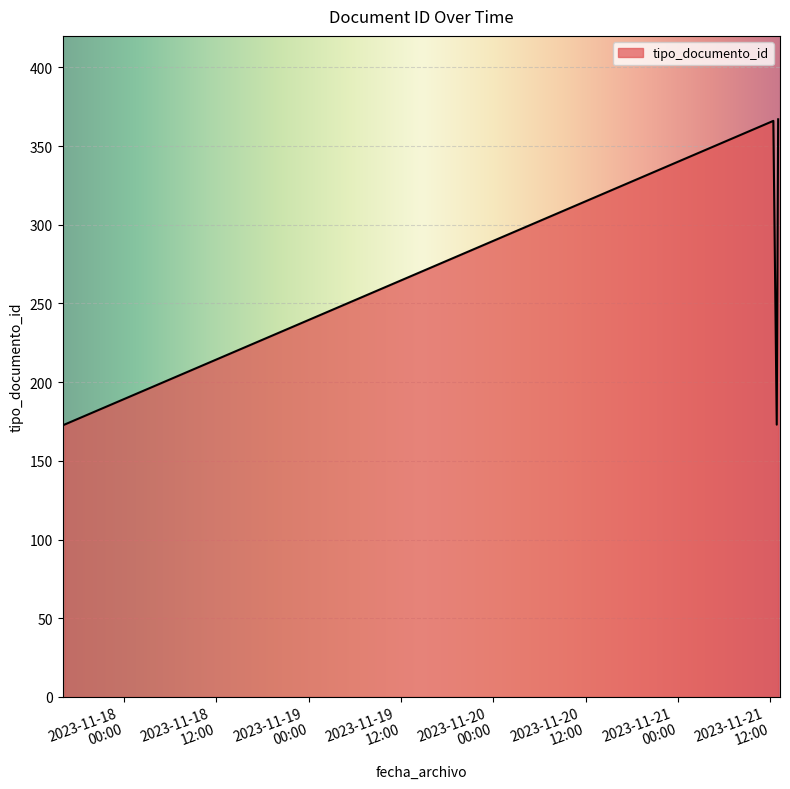

What is the minimum value shown in the chart?

173